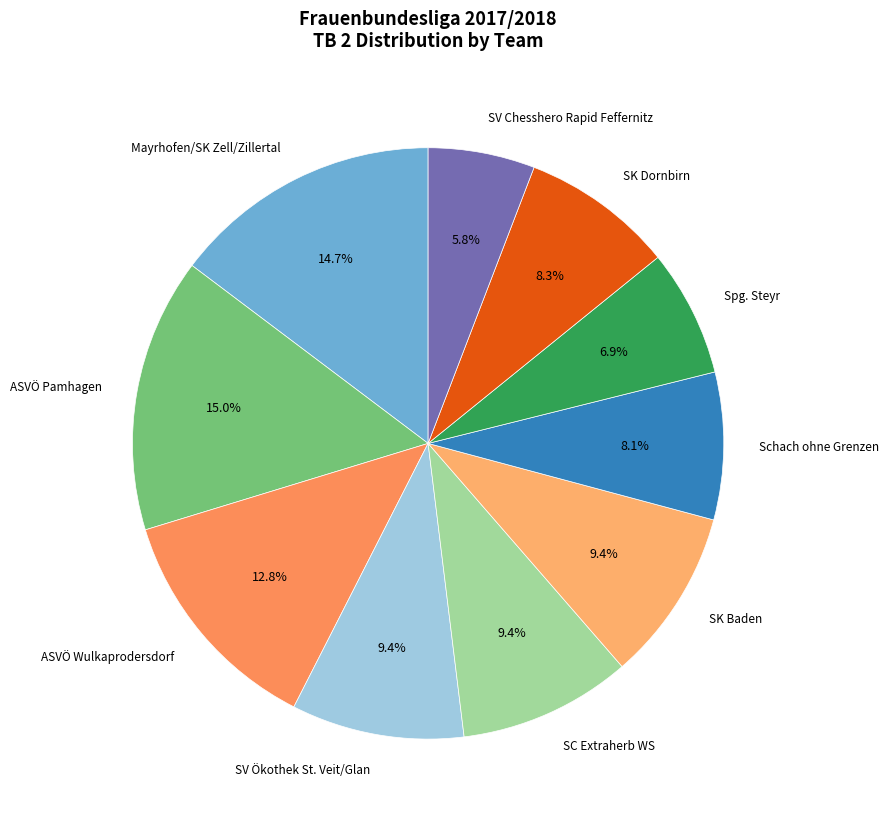

Do Spg. Steyr and Schach ohne Grenzen together represent more than half of the pie?

No